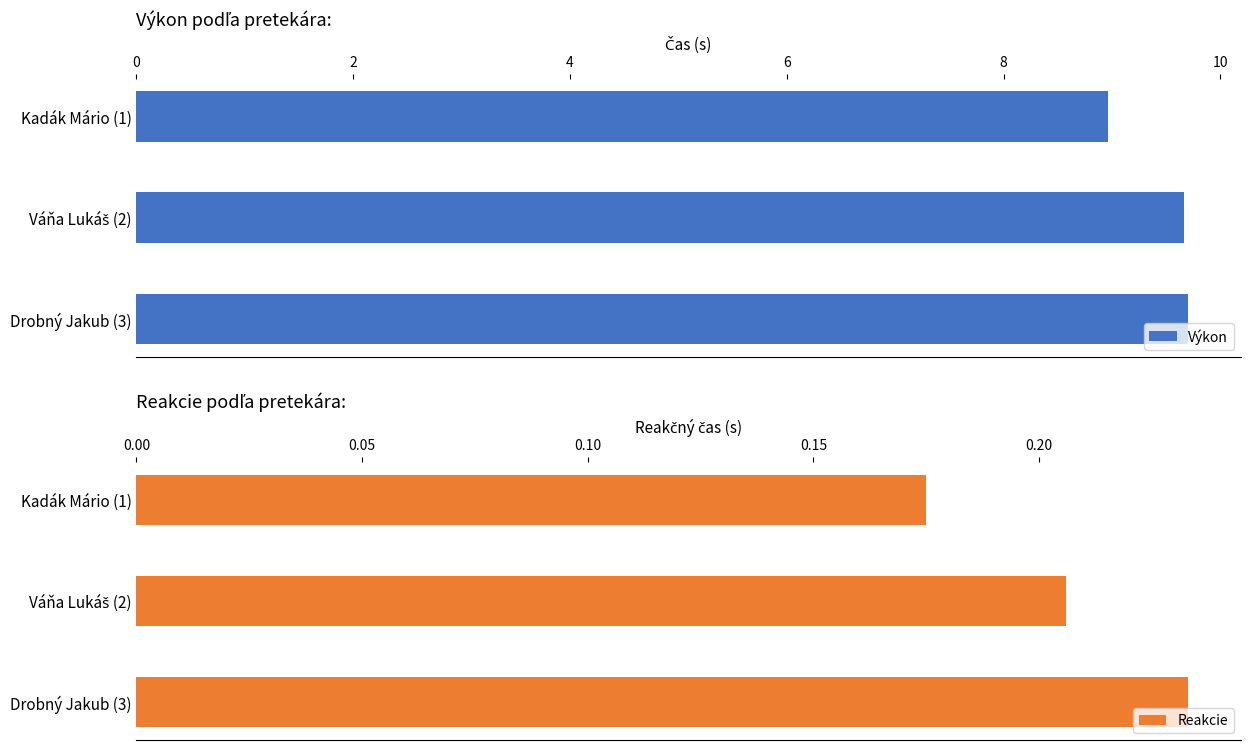

Which series has the largest total across all categories?

Výkon